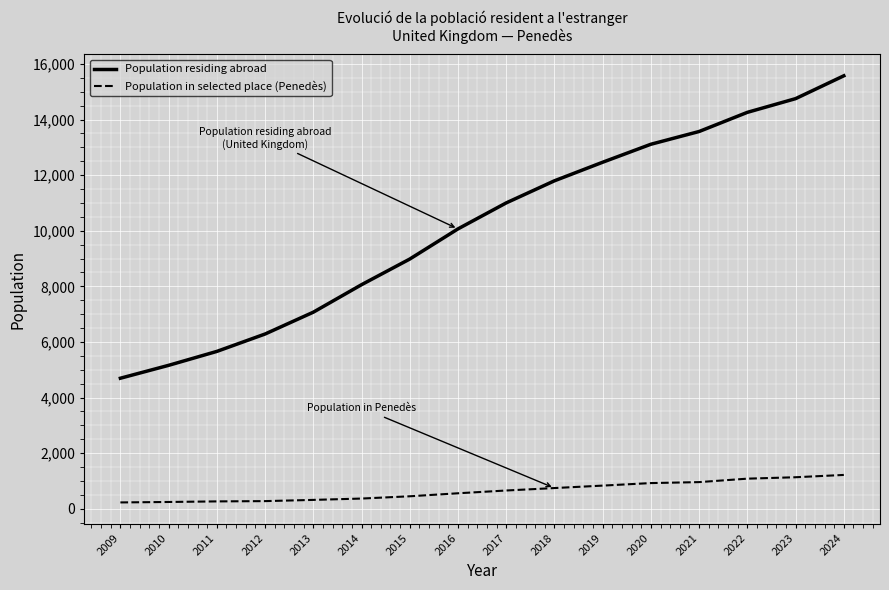

Rank the series by their maximum value, from lowest to highest.

Population in selected place (Penedès), Population residing abroad